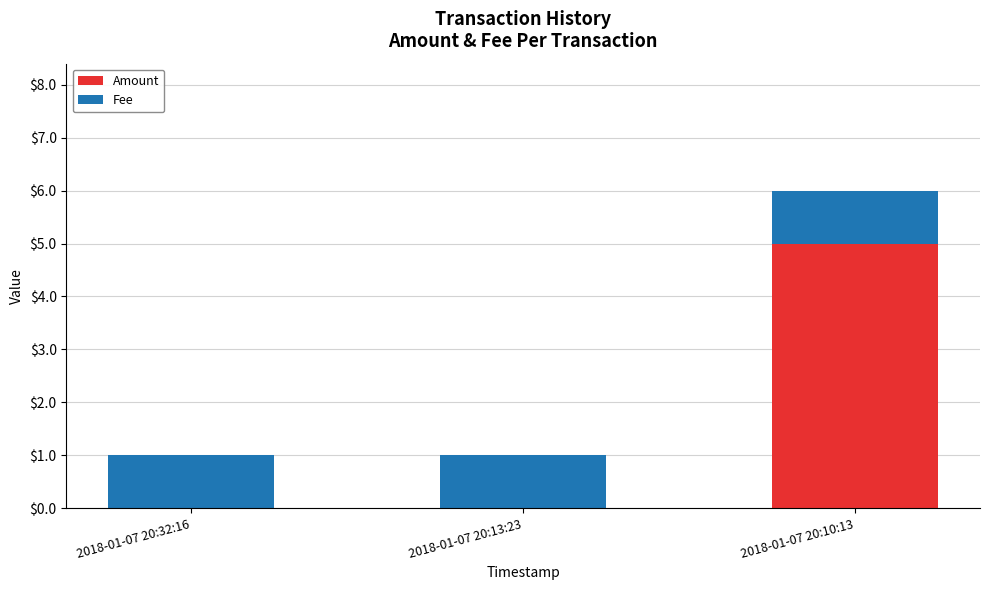

True or false: Amount has a value of 3 at 2018-01-07 20:13:23.

False